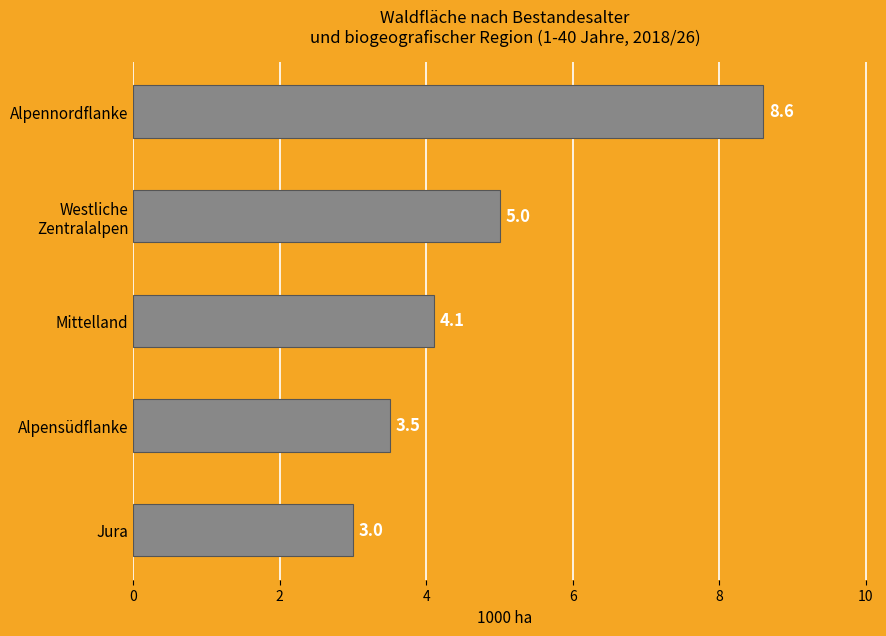

The chart shows a value of 3.0 at Jura. True or false?

True